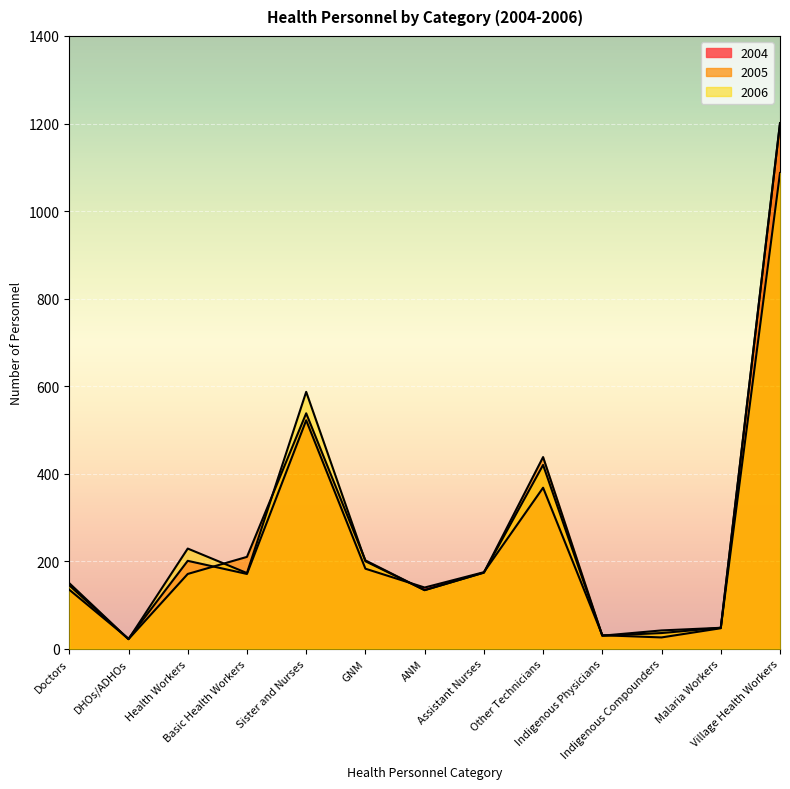

What is the label of the 6th point from the right?

Assistant Nurses